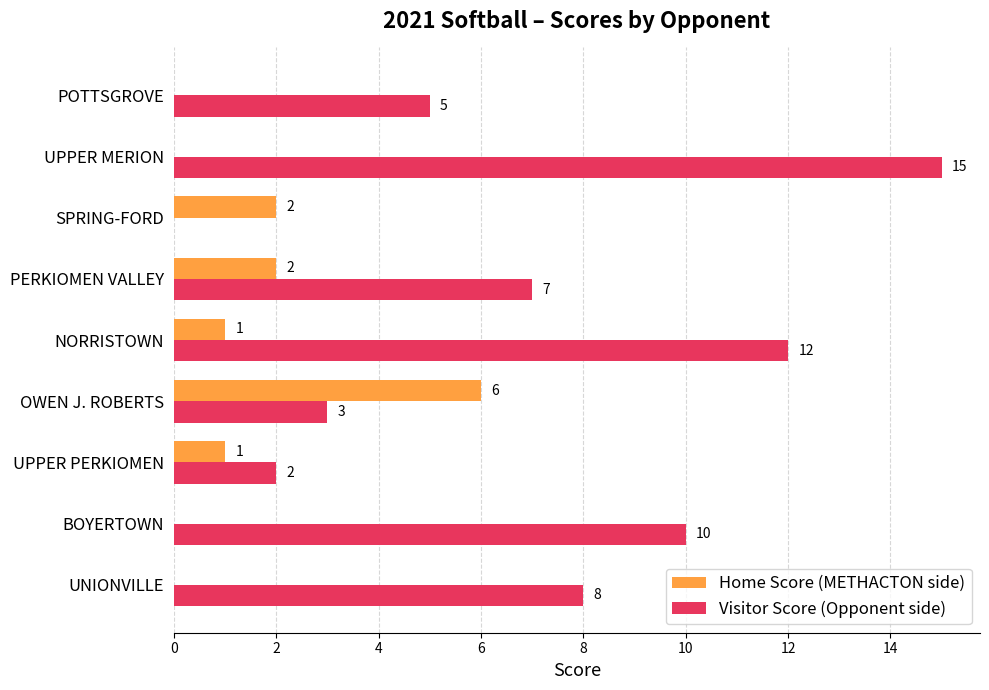

What is the total value across all series at UPPER PERKIOMEN?

3